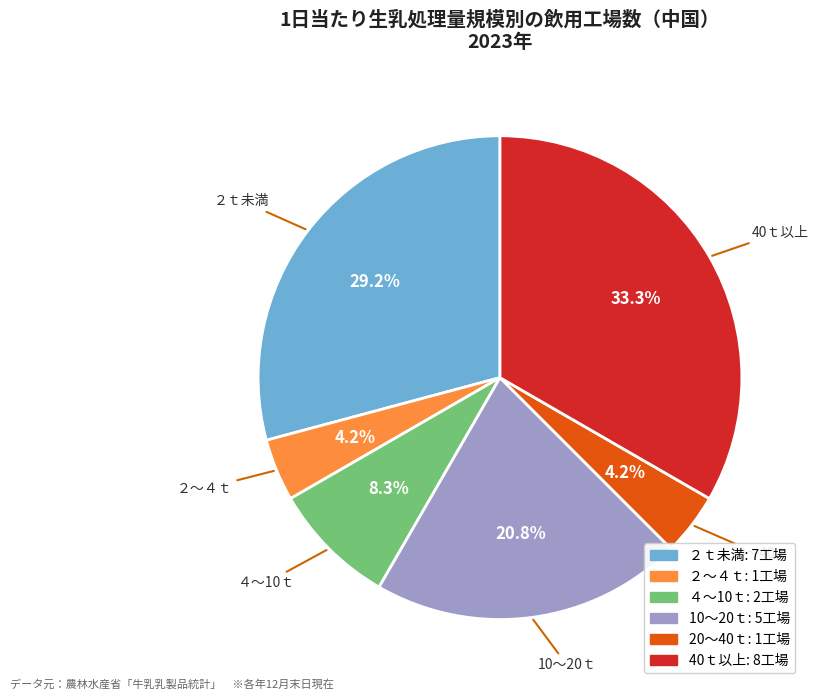

Count the number of slices in the pie.

6